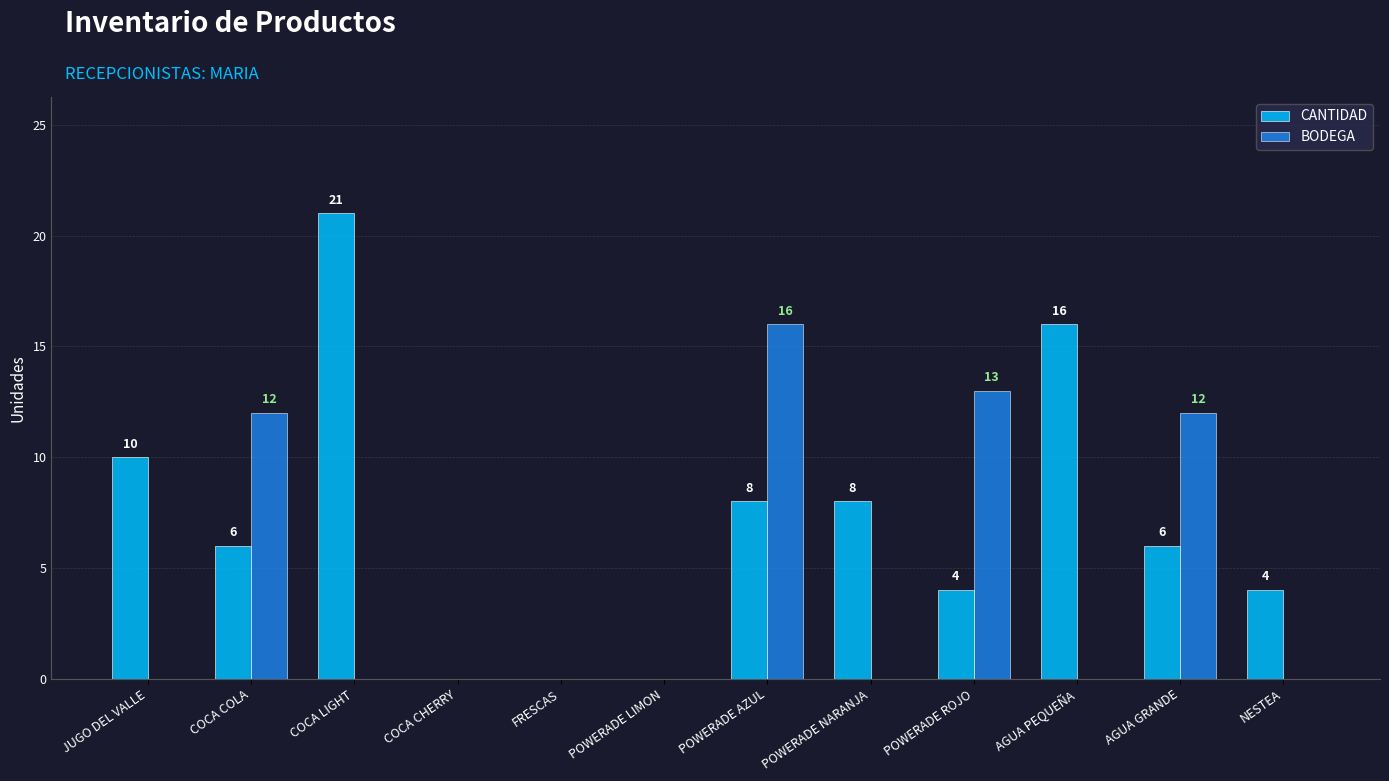

Which series changed the most between FRESCAS and POWERADE AZUL?

BODEGA